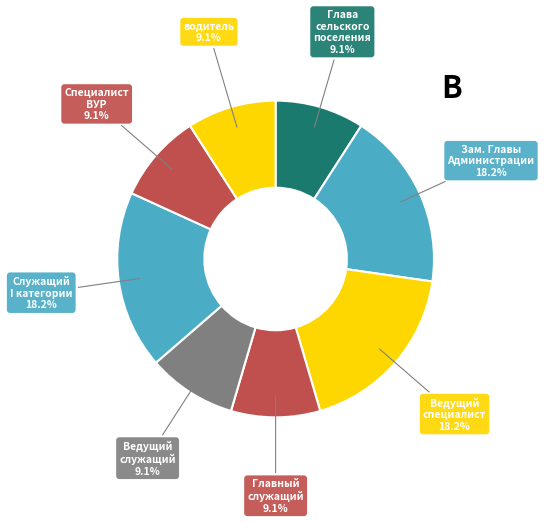

To the nearest percent, what is the average slice percentage?

13%